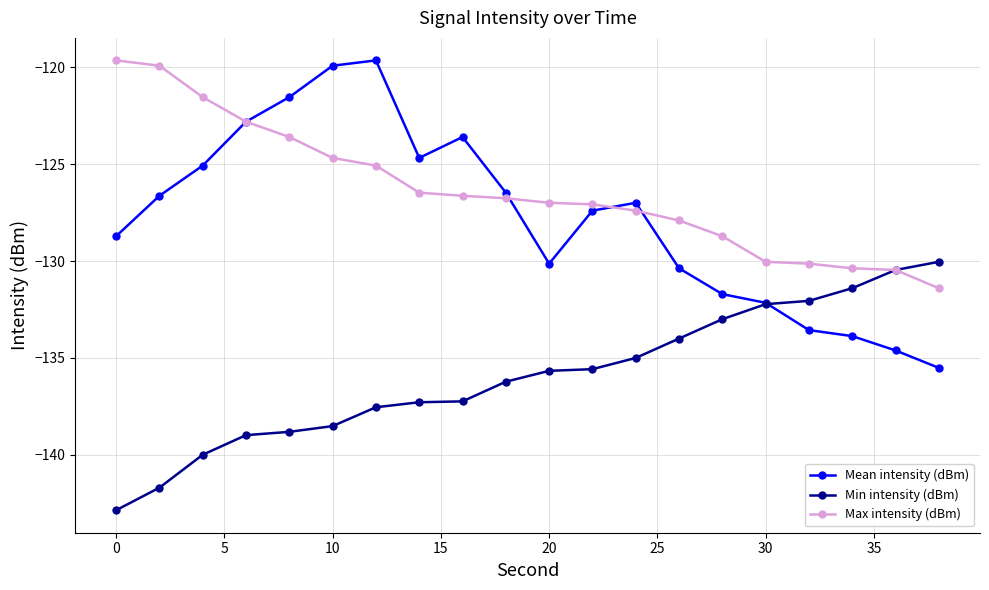

Is this an area chart (filled region under the line)?

No